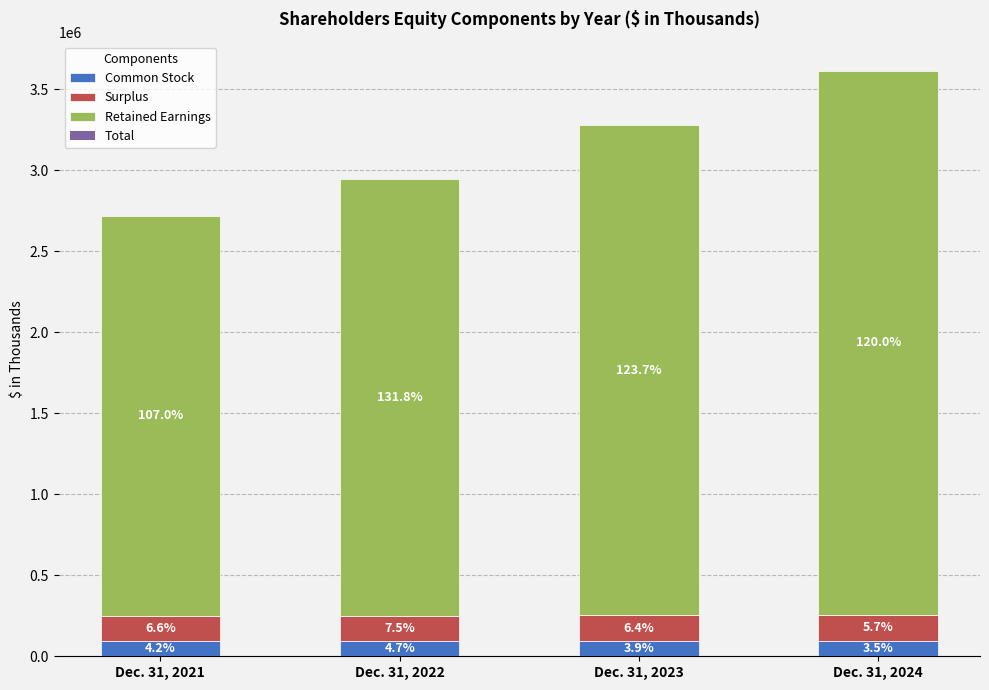

Does the chart contain any negative values?

No